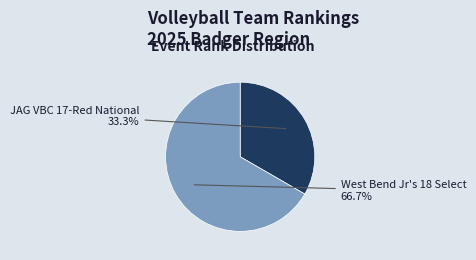

Does any single category account for the majority?

Yes